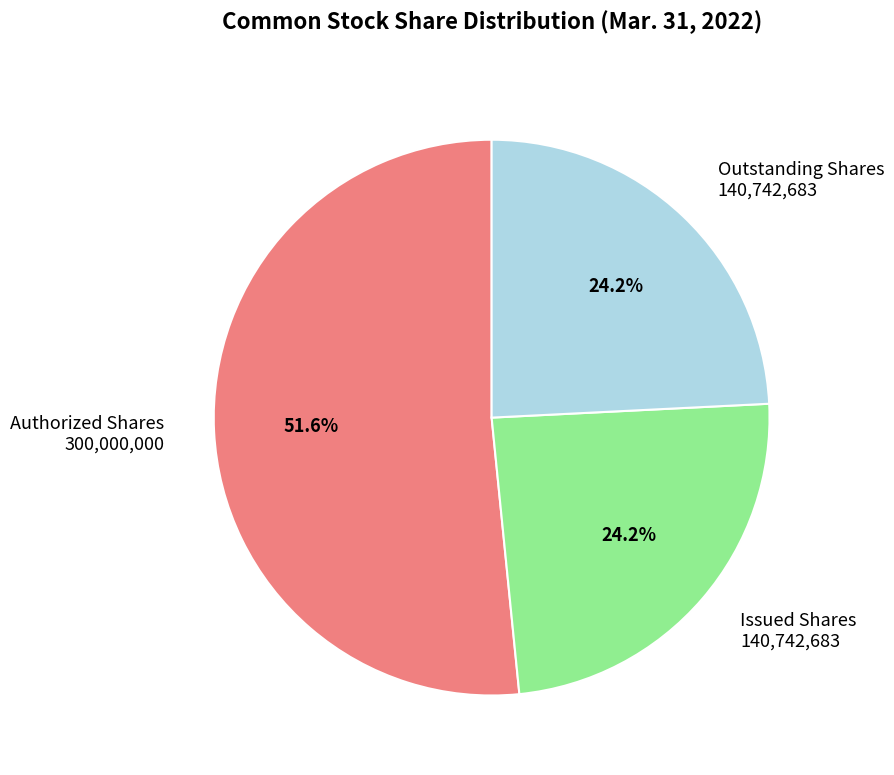

Does any single category account for the majority?

Yes